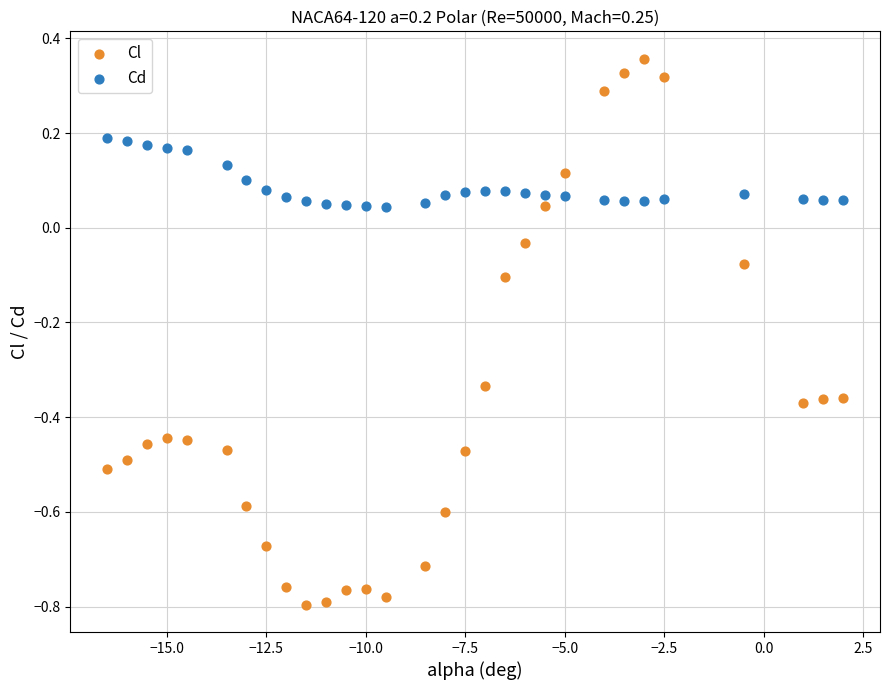

Which series has the widest spread of Y values?

Cl